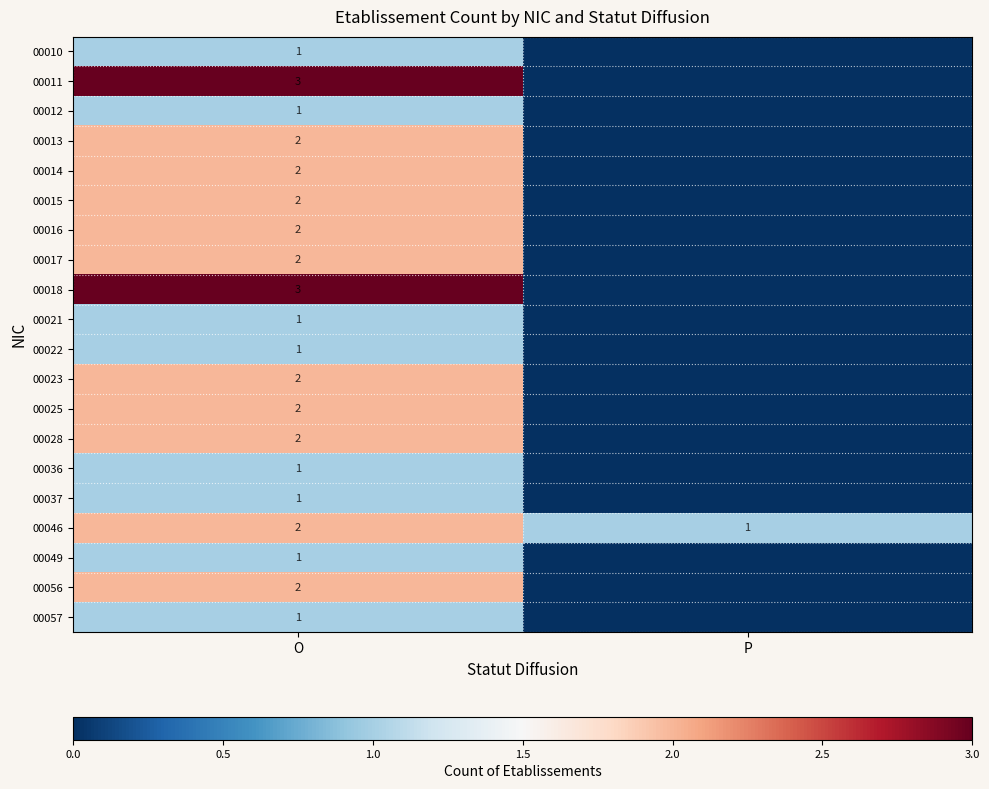

What is the total value across all series at P?

1